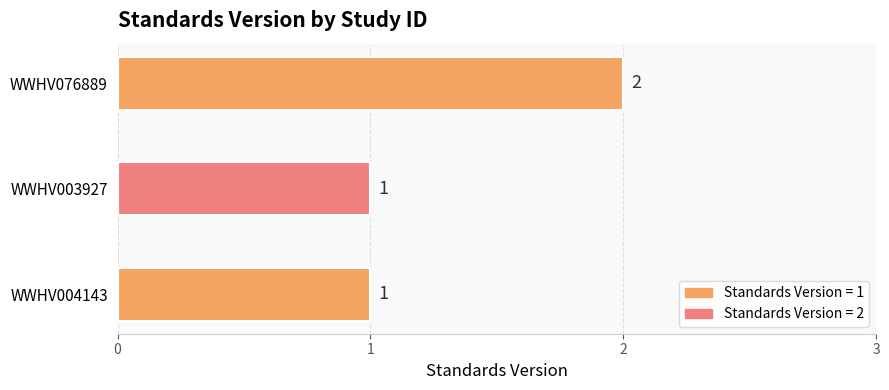

Between WWHV076889 and WWHV003927, which is larger?

WWHV076889